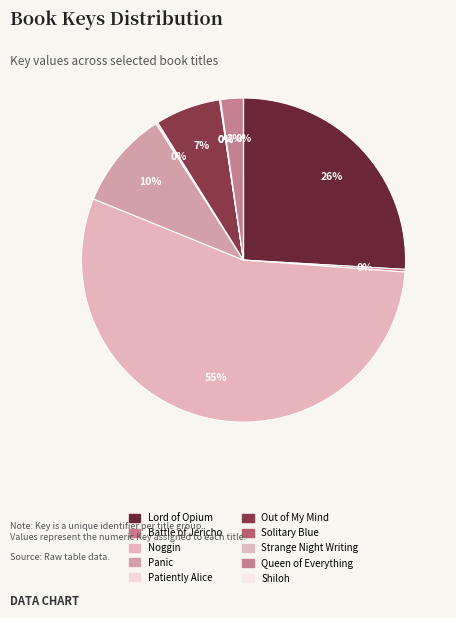

What is the smallest slice in the pie chart?

Shiloh